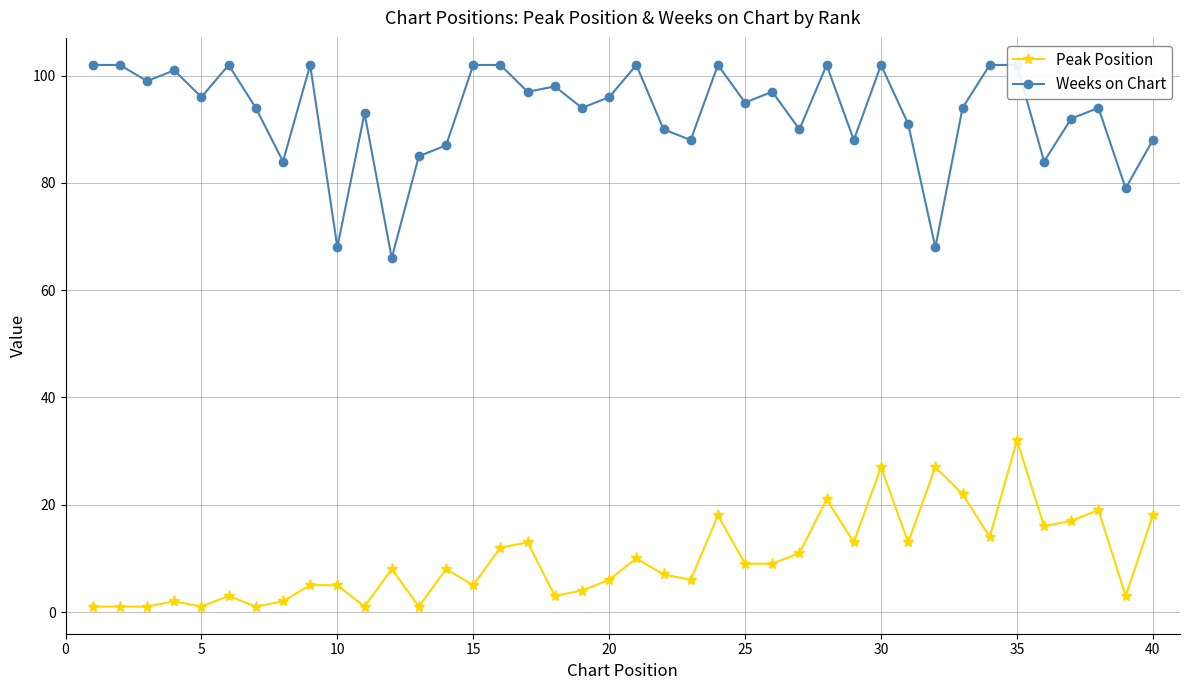

What is the maximum value for Peak Position?

32